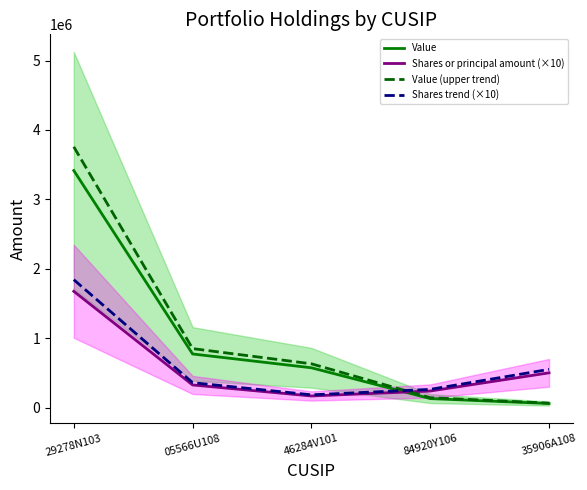

What are all the series names shown in the legend?

Value, Shares or principal amount (×10), Value (upper trend), Shares trend (×10)